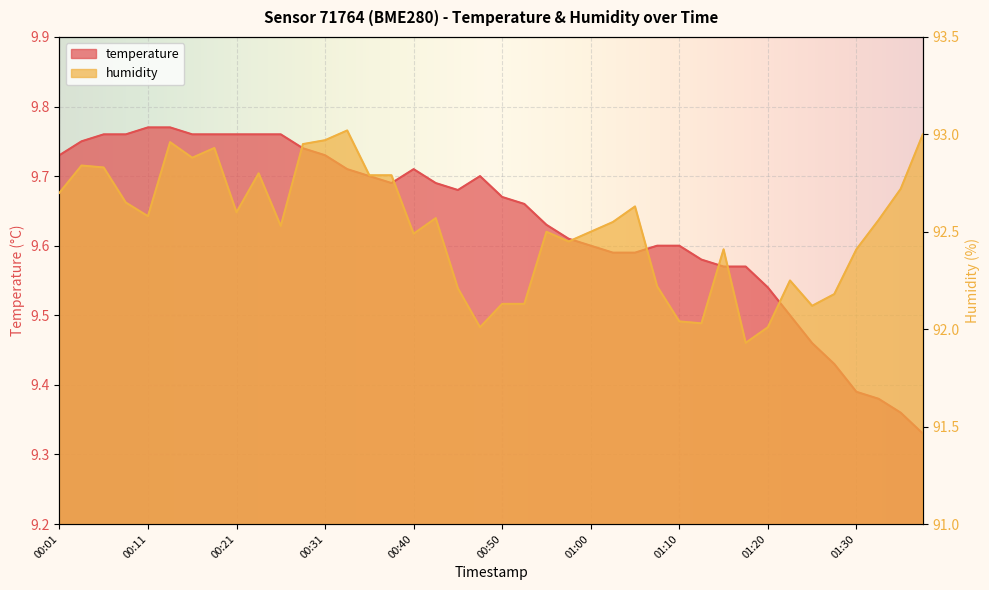

What is the sum of all temperature values?

385.4